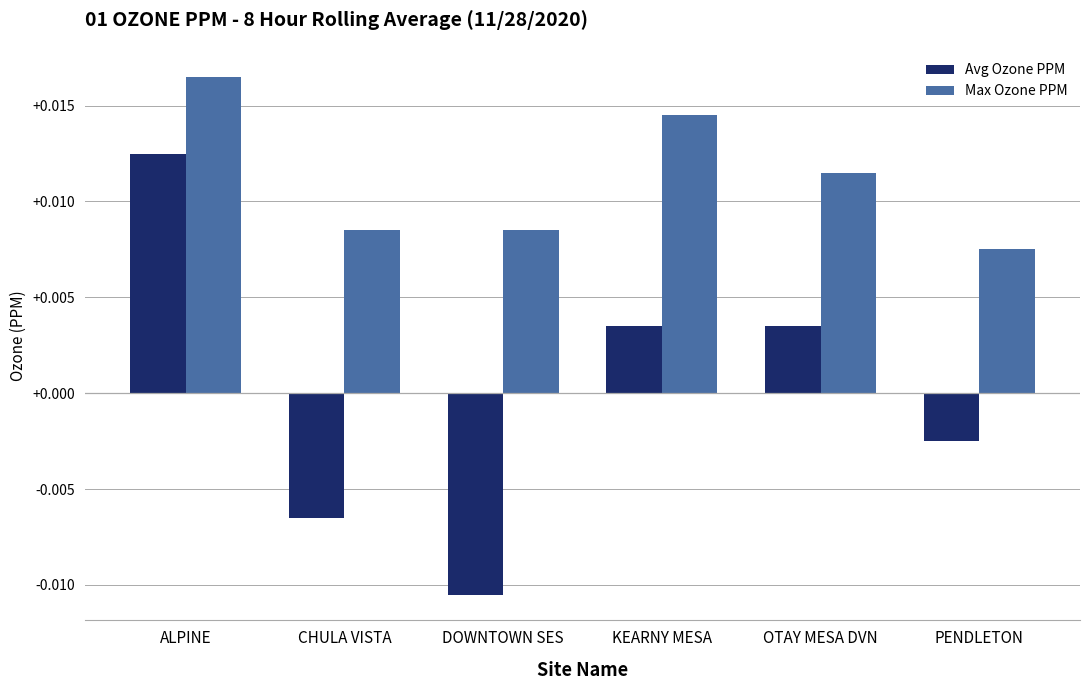

Between CHULA VISTA and KEARNY MESA, which series saw the biggest shift?

Avg Ozone PPM